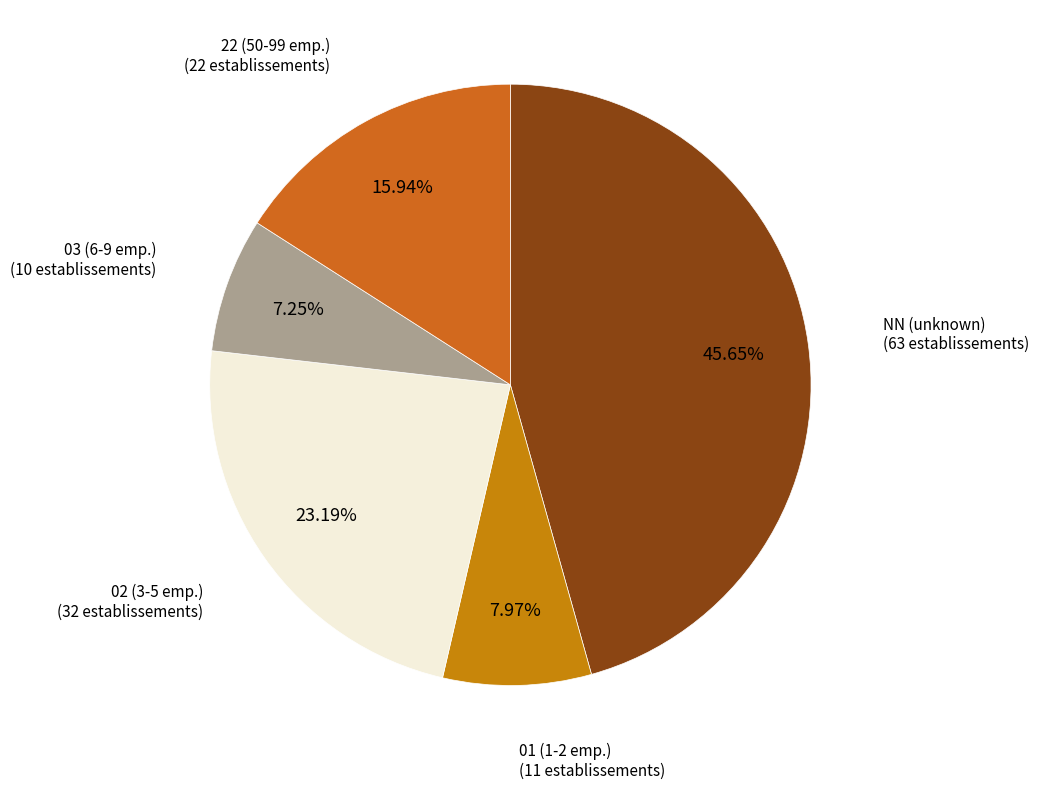

Which category has the smallest portion of the pie?

03